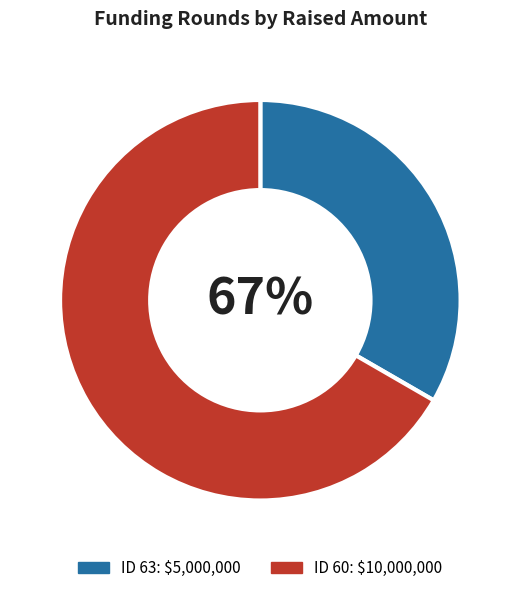

How many slices are in this pie chart?

2